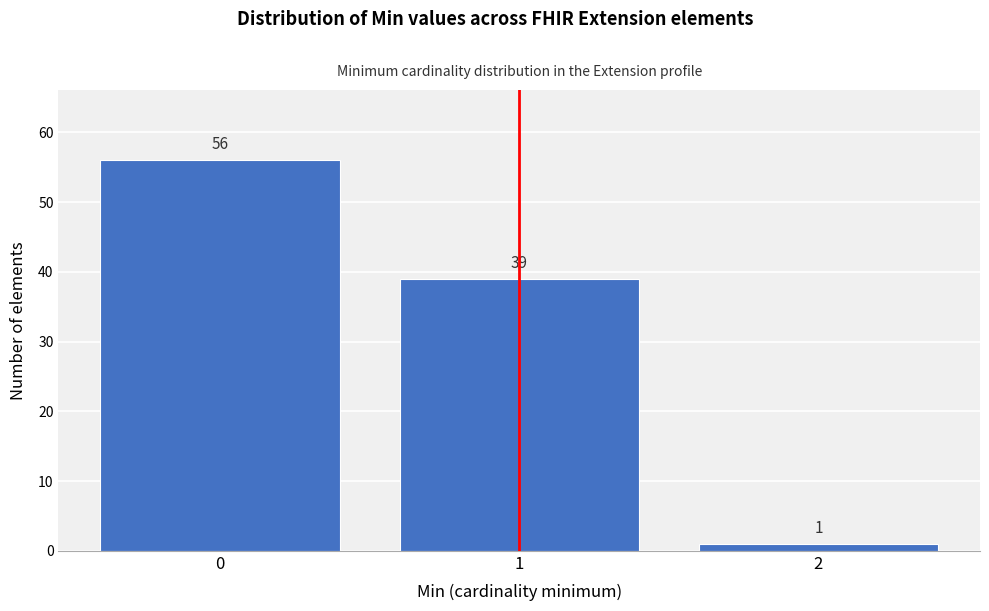

Reading right to left, what are all the values shown in this chart?

2=1	1=39	0=56